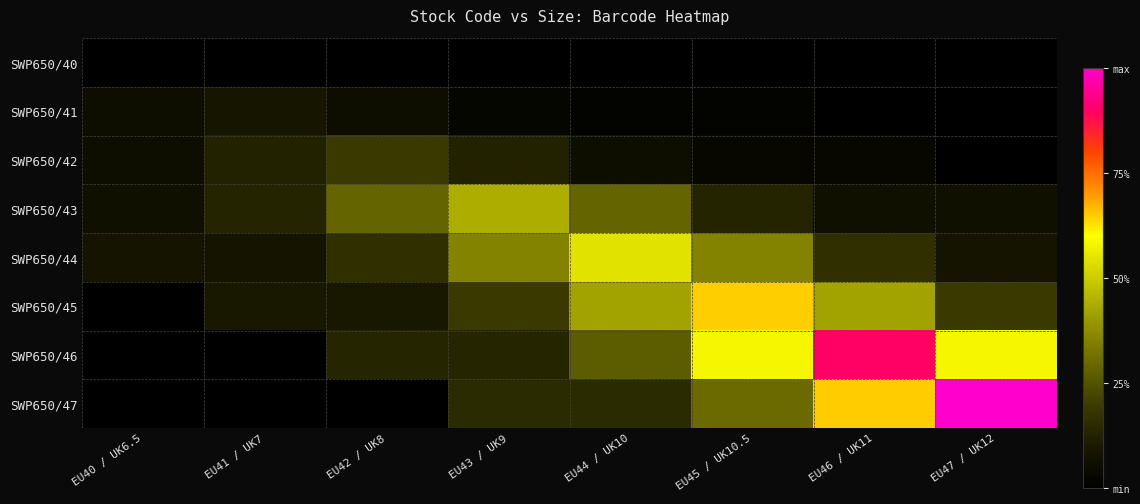

Which series changed the most between EU42 / UK8 and EU44 / UK10?

SWP650/44